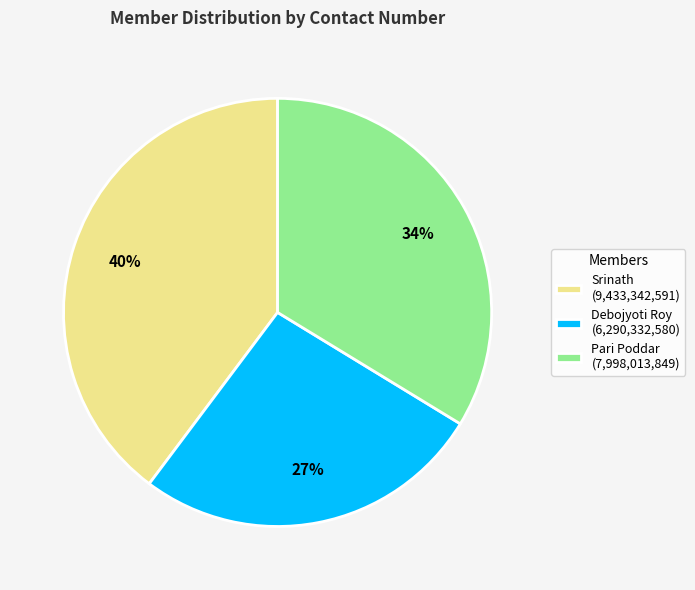

Is there a majority slice in this chart?

No